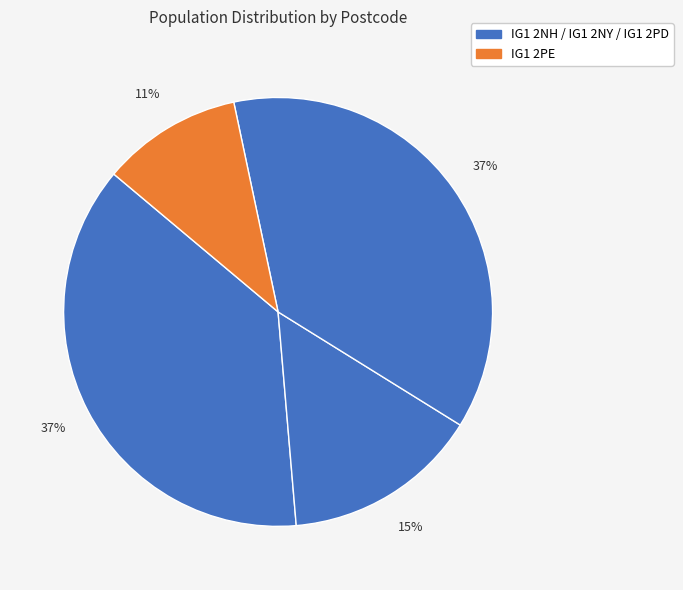

Count the number of slices in the pie.

4